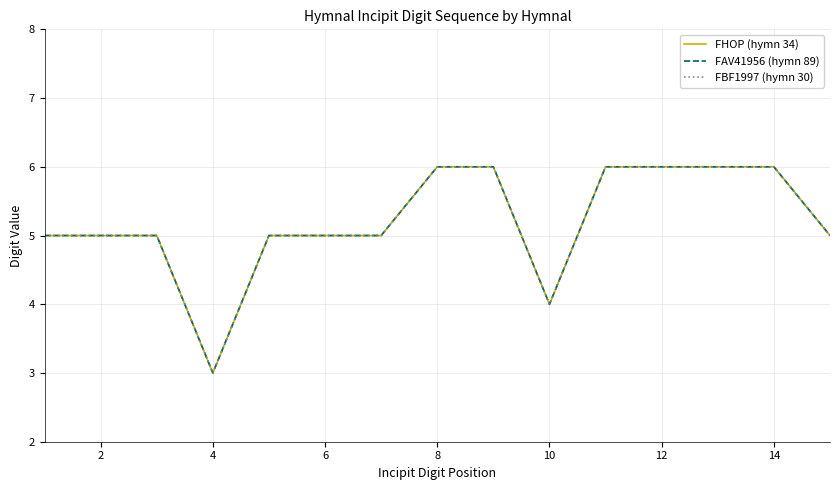

What is the greatest value displayed?

6